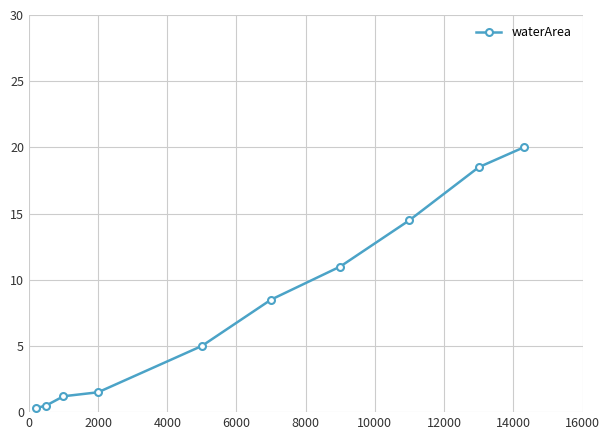

What is the difference between the maximum and minimum values?

19.7